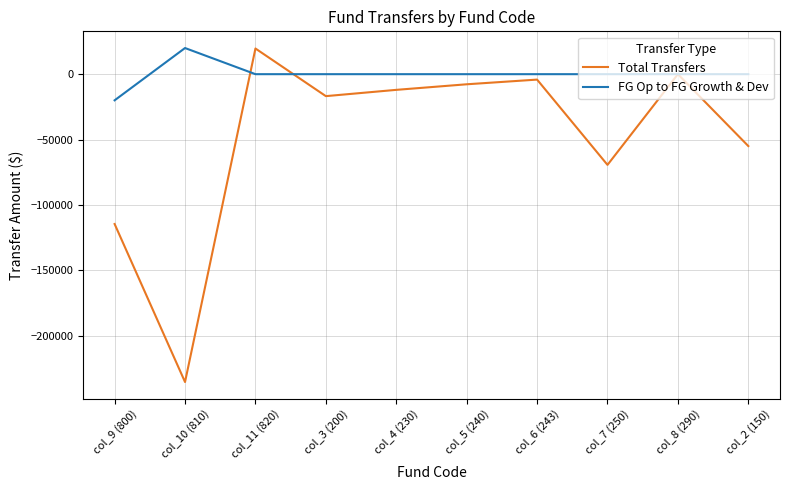

What position from the right is col_2 (150)?

1